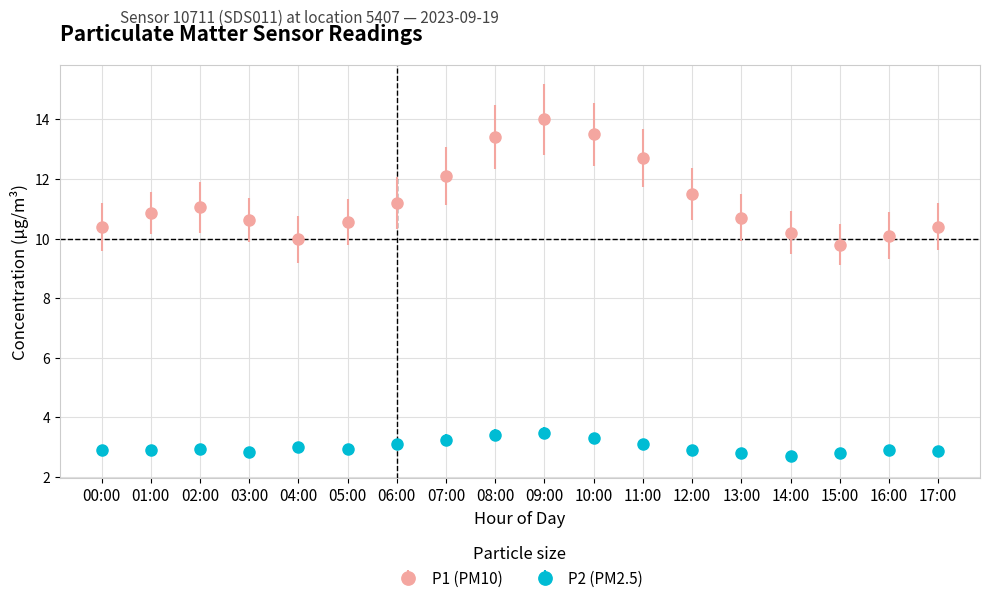

Which series has the widest spread of values?

P1 (PM10)